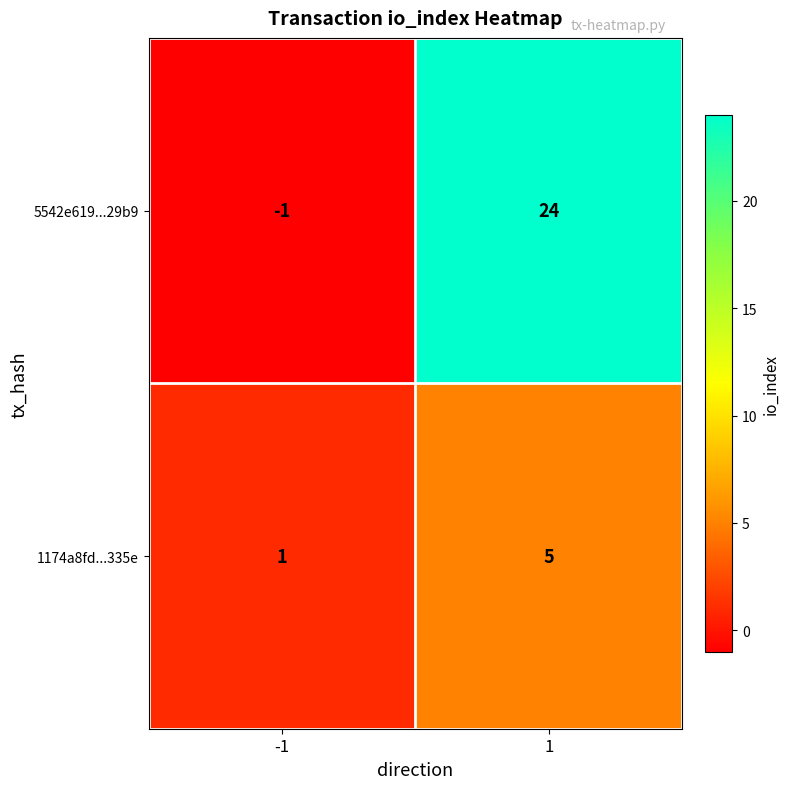

Rank the series by their maximum value, from lowest to highest.

1174a8fd...335e, 5542e619...29b9